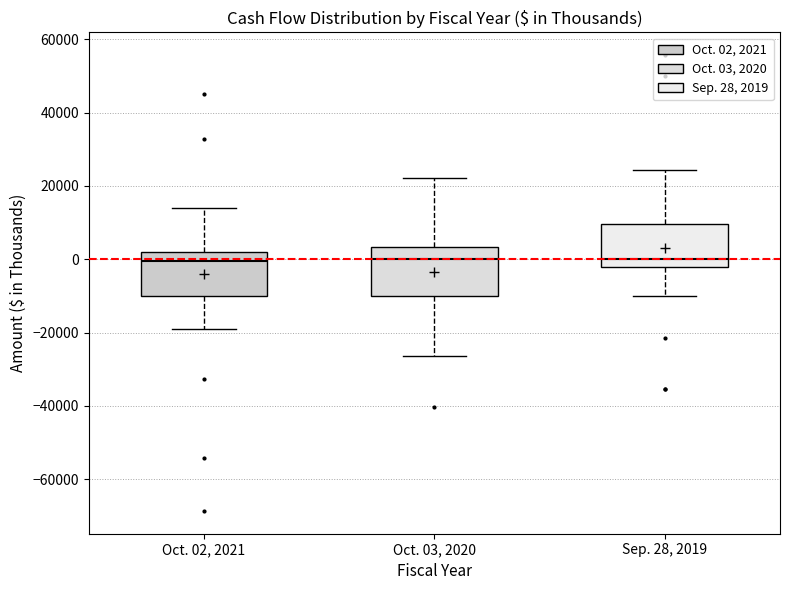

Reading left to right, transcribe this box plot: for each box, give where its median line is, the range the box spans, and where its two whiskers end, as read against the y-axis. The values are not printed on the chart, so give them approximately, as read against the axis.

Oct. 02, 2021: median 0, box -10000 to 2000, whiskers -20000 to 14000
Oct. 03, 2020: median 0, box -10000 to 4000, whiskers -26000 to 22000
Sep. 28, 2019: median 0, box -2000 to 10000, whiskers -10000 to 24000